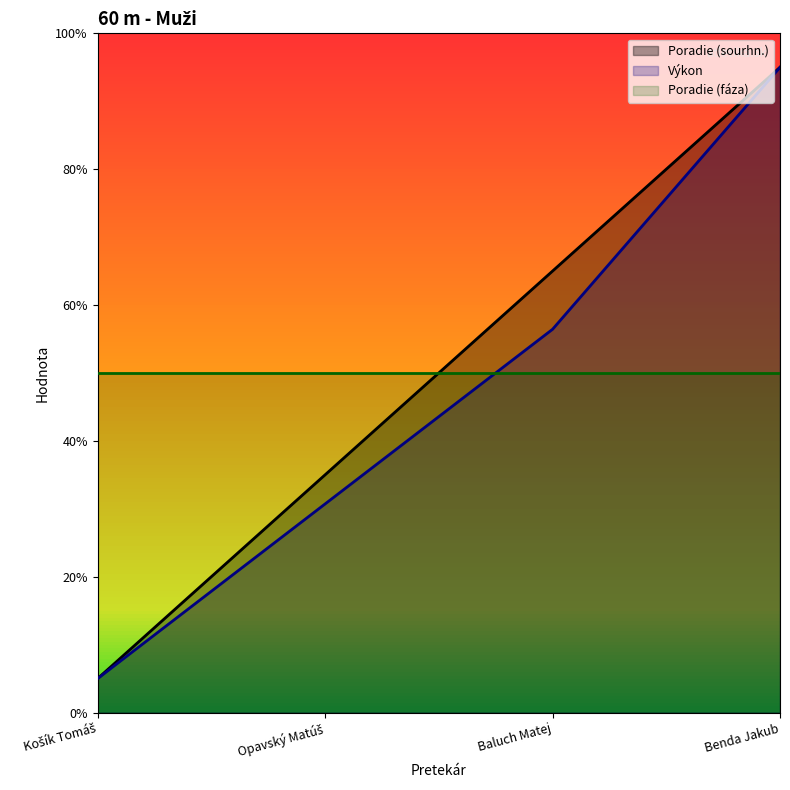

What are all the series names shown in the legend?

Poradie (sourhn.), Výkon, Poradie (fáza)